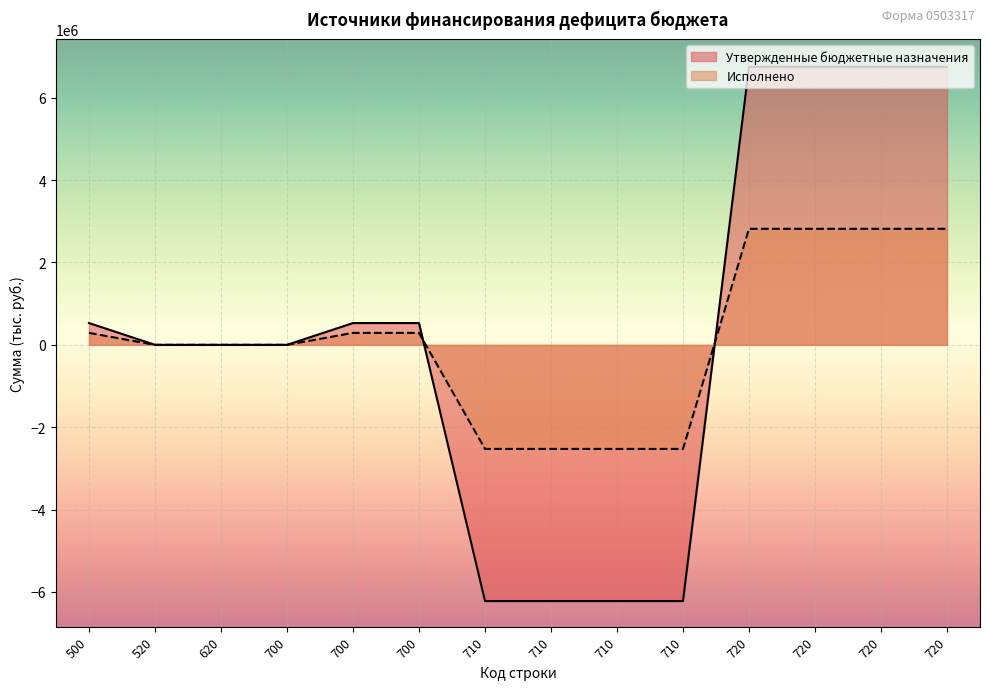

Does the chart display data point markers on the line(s)?

No